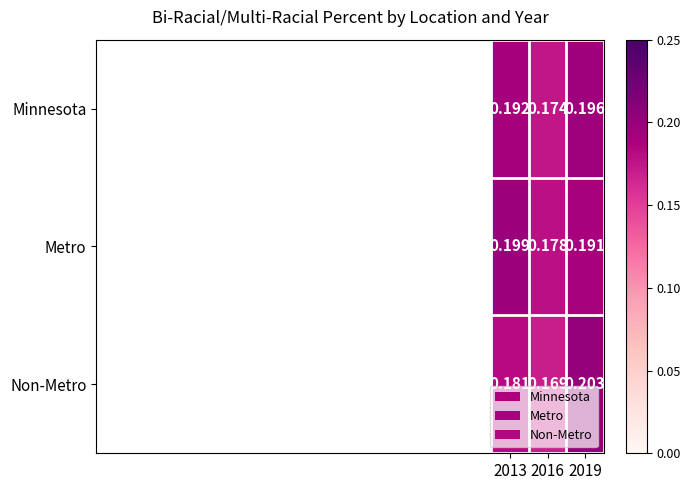

List the series in order of their overall mean, highest first.

Metro, Minnesota, Non-Metro